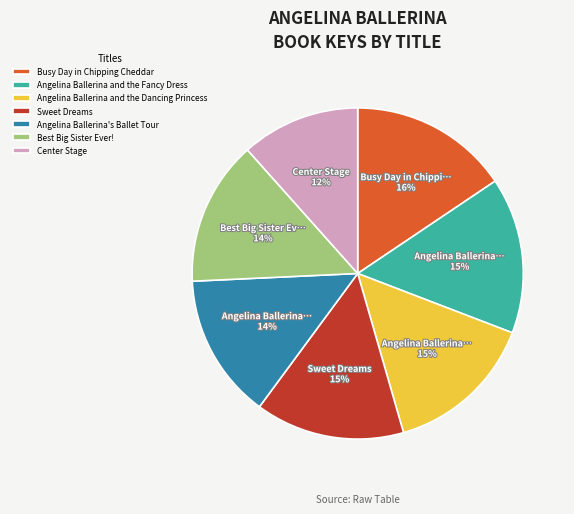

Do Center Stage and Angelina Ballerina and the Fancy Dress together represent more than half of the pie?

No